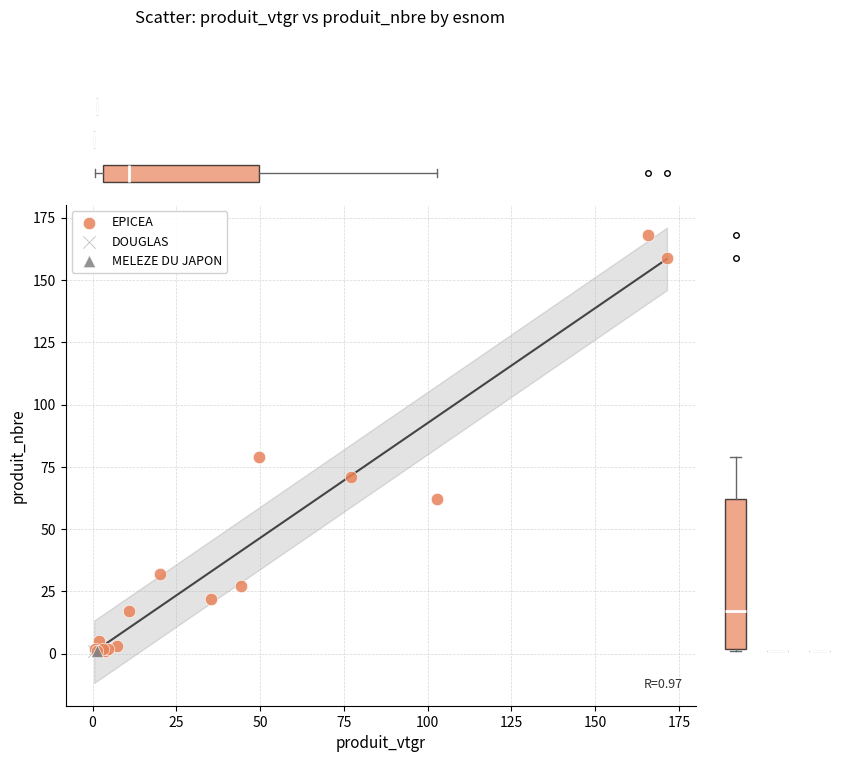

What are all the series names shown in the legend?

EPICEA, DOUGLAS, MELEZE DU JAPON